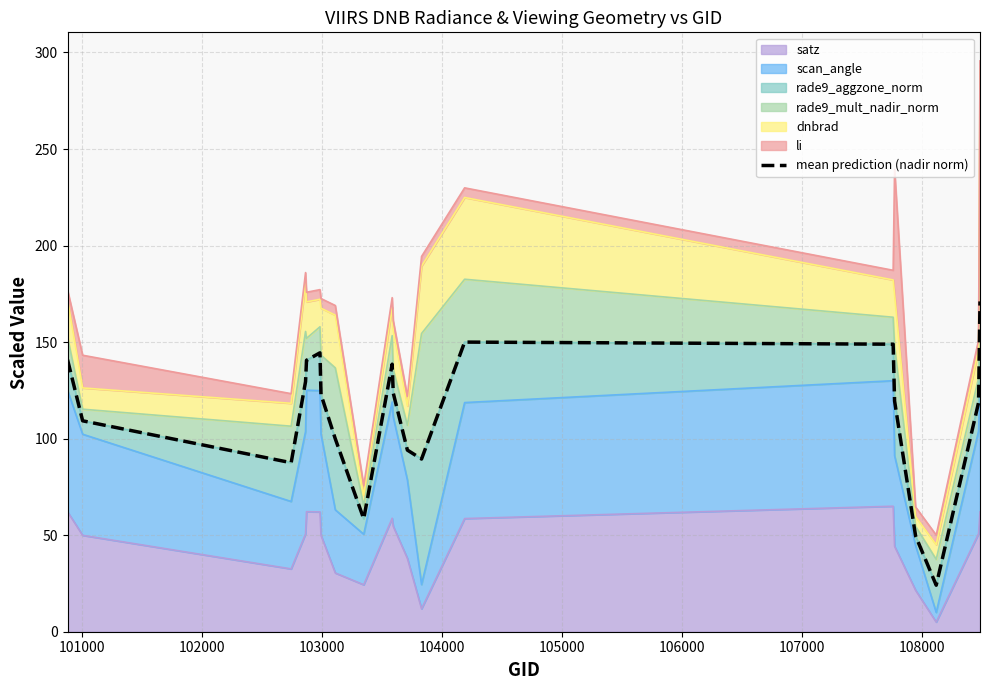

How many lines are shown in the chart?

1